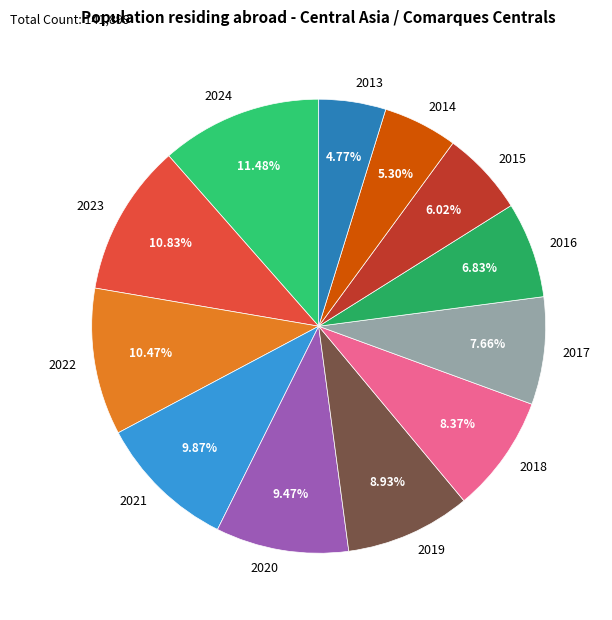

Is there a majority slice in this chart?

No